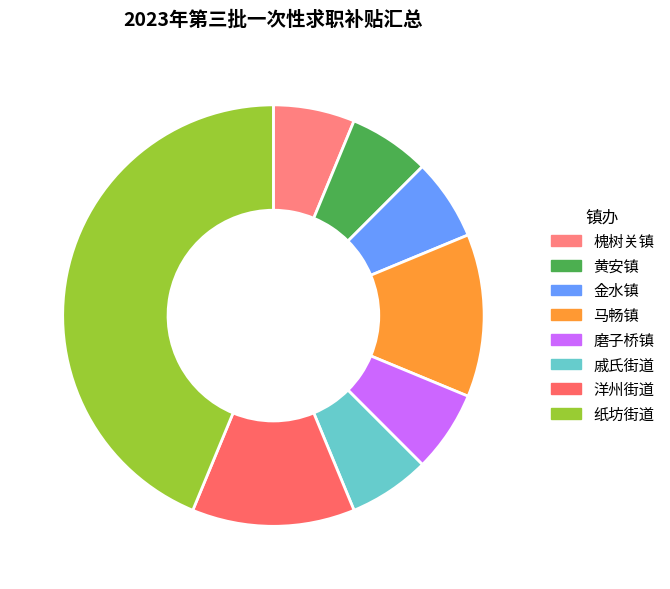

Between 磨子桥镇 and 马畅镇, which is larger?

马畅镇